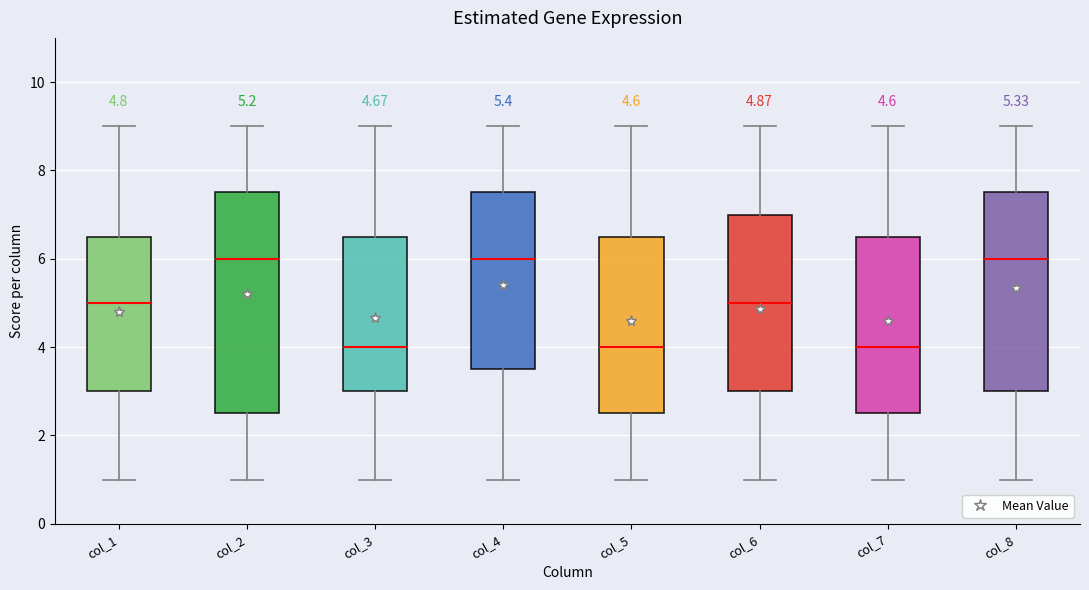

Which box is the tallest, from its lower edge to its upper edge?

col_2